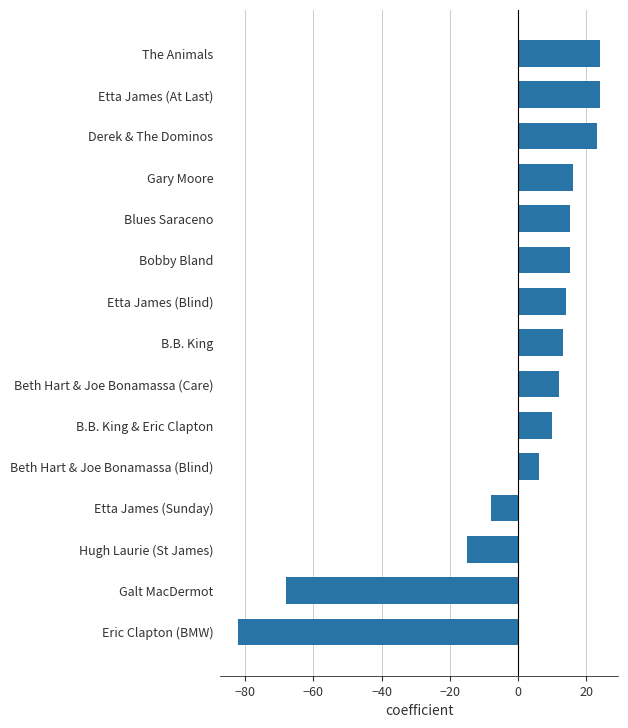

Are the bars grouped side by side (vs. stacked)?

No